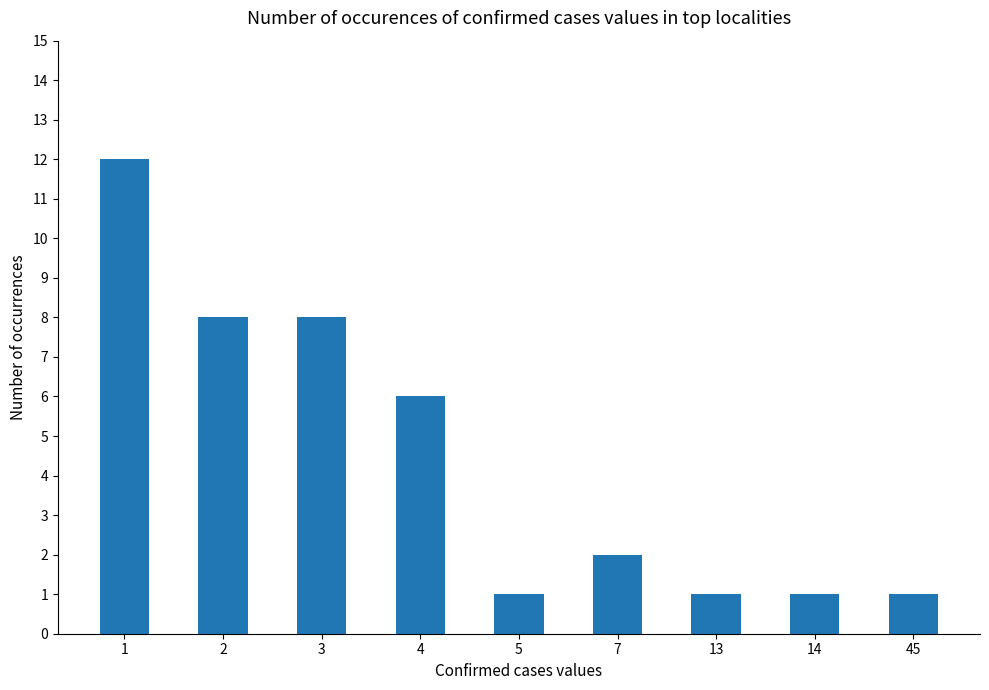

What is the difference between the second highest and minimum values?

7